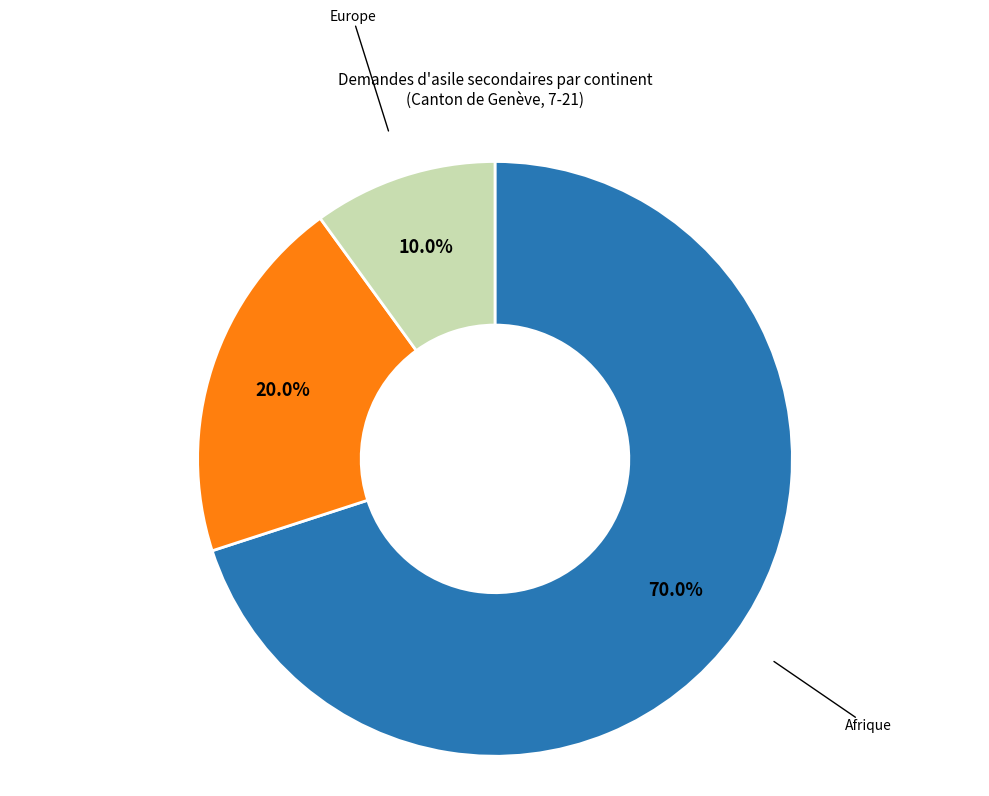

Is there any slice that represents more than half of the pie?

Yes